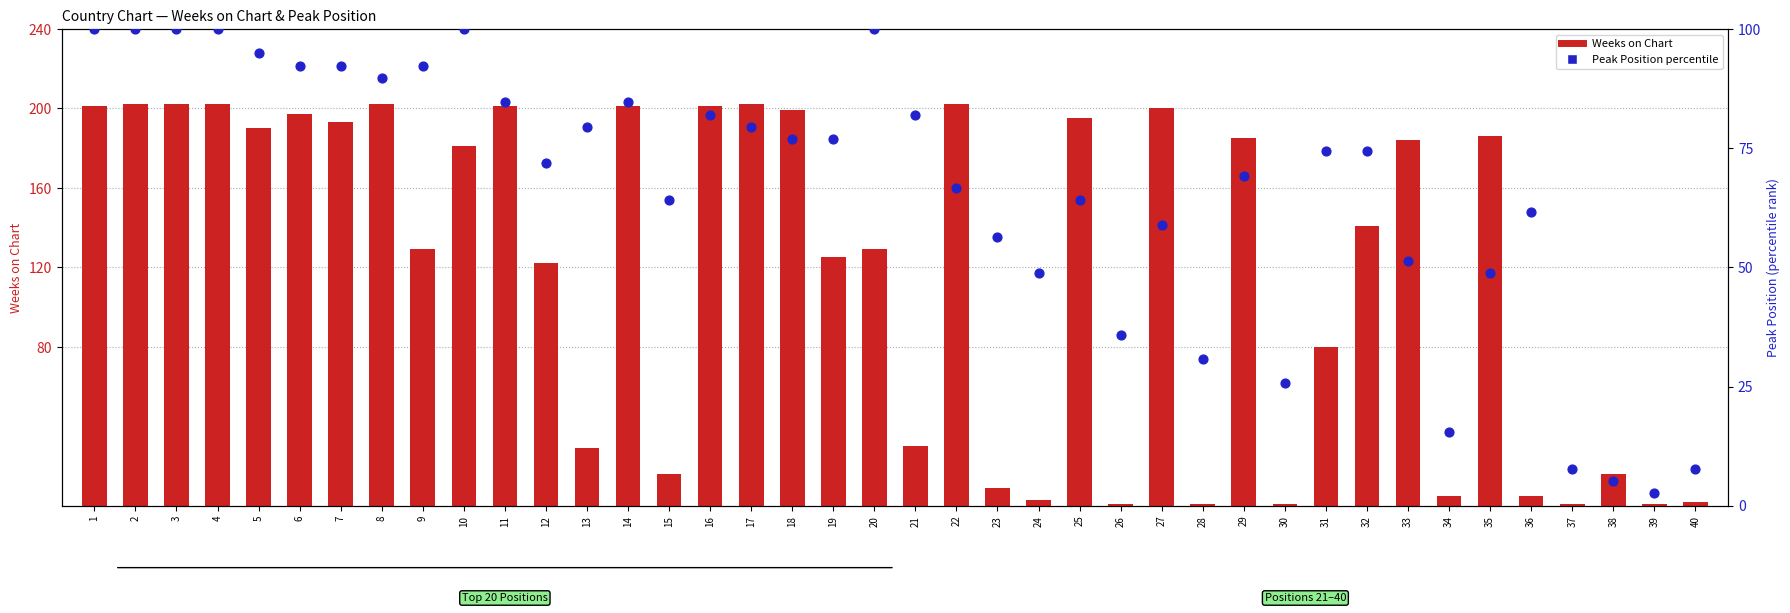

At how many categories does at least one series exceed 194?

14